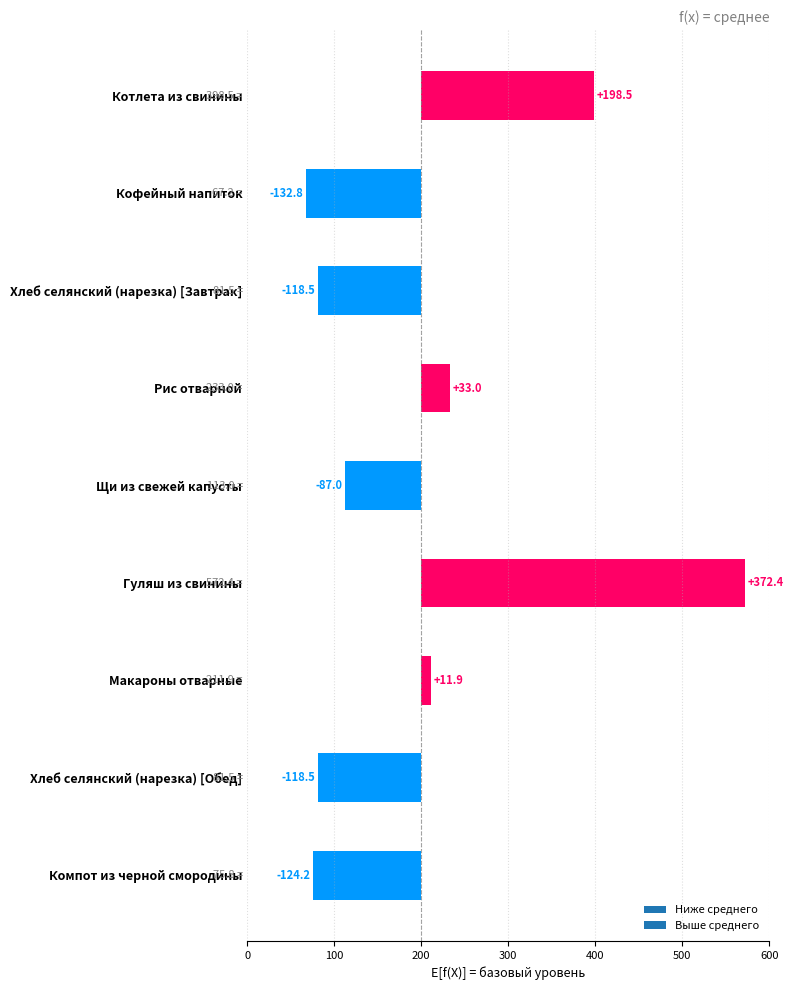

Read the калорийность value at калорийность.

398.5